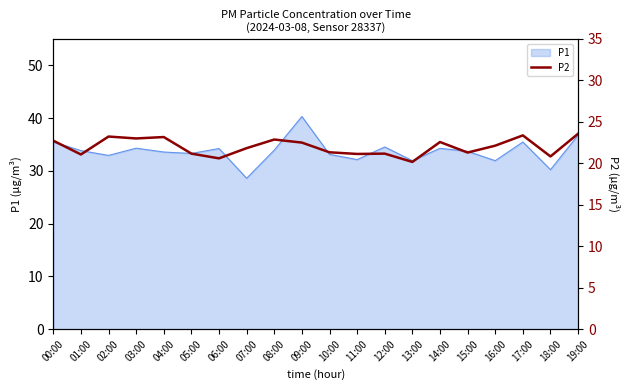

Reading right to left, extract all data points from this chart.

23.6	20.8	23.4	22.1	21.3	22.6	20.2	21.2	21.1	21.3	22.5	22.9	21.8	20.6	21.2	23.2	23.0	23.2	21.1	22.7